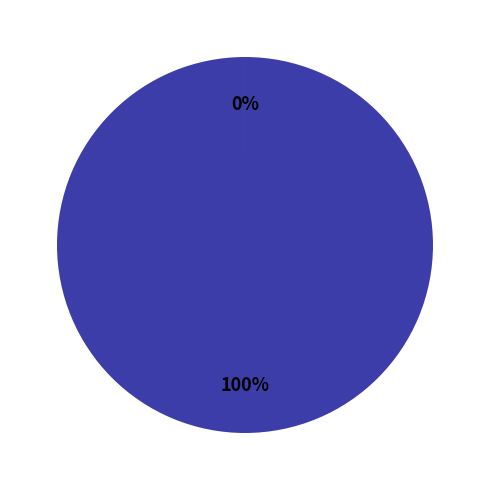

The 1216776 slice represents 92% of the pie. True or false?

False